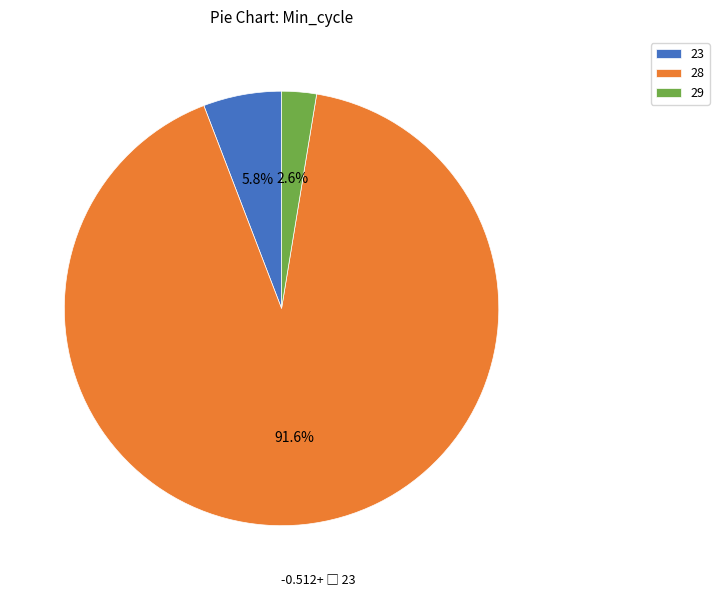

What is the largest slice in the pie chart?

28